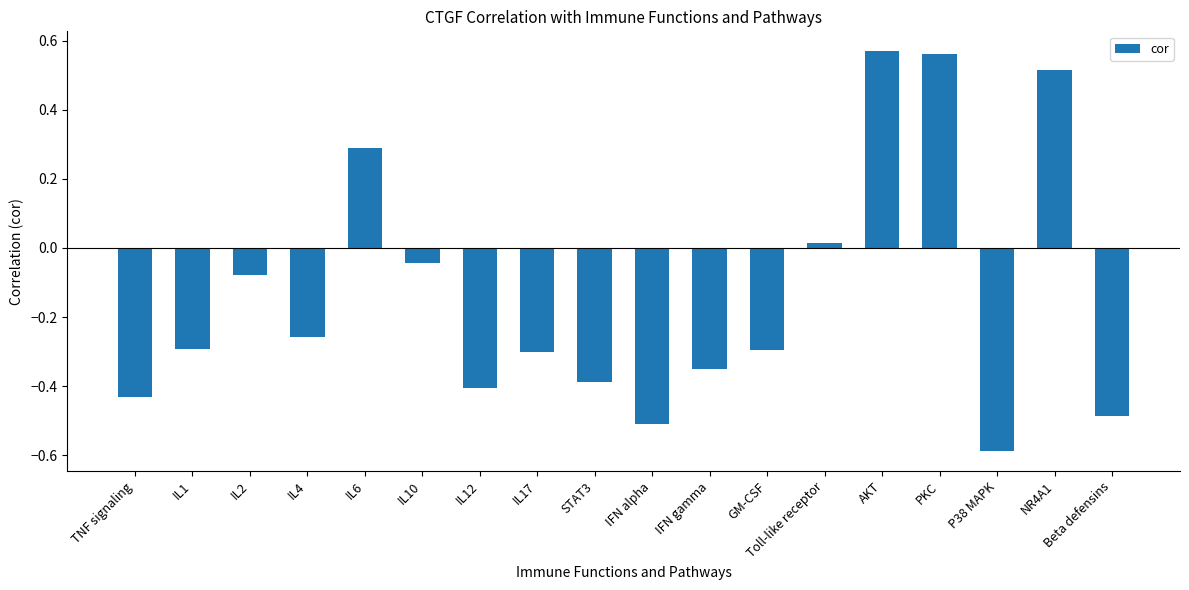

What is the value of the 16th bar from the left?

-0.6